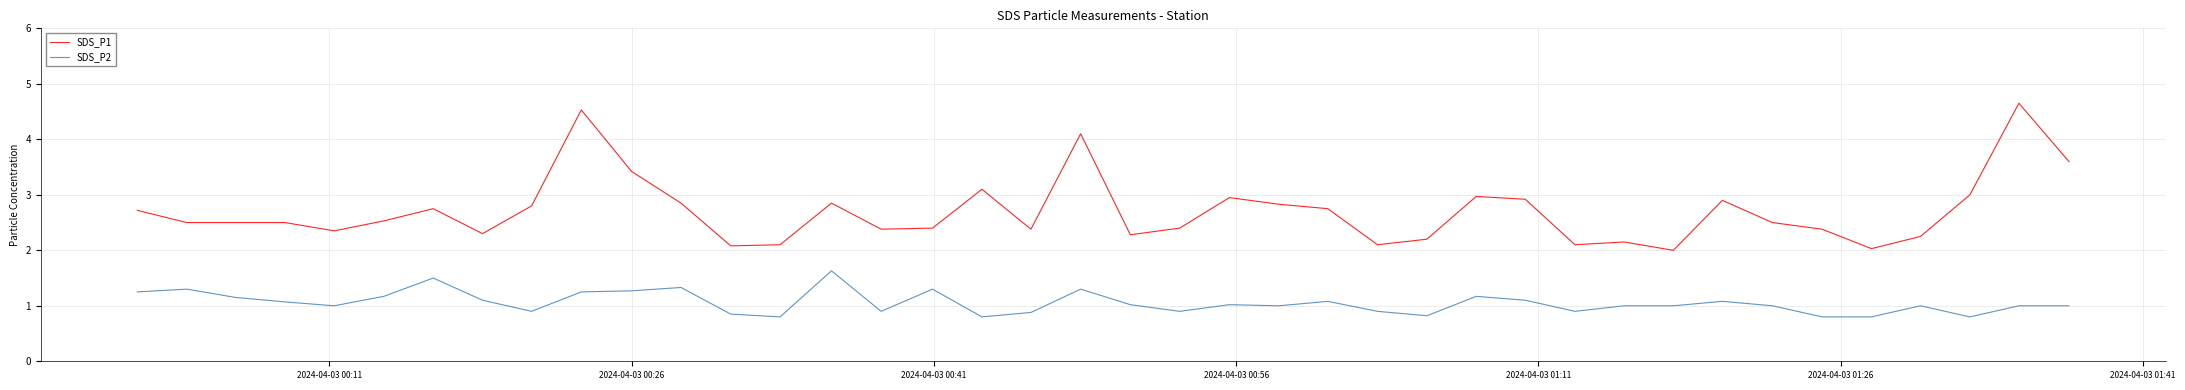

How many series are shown in this chart?

2